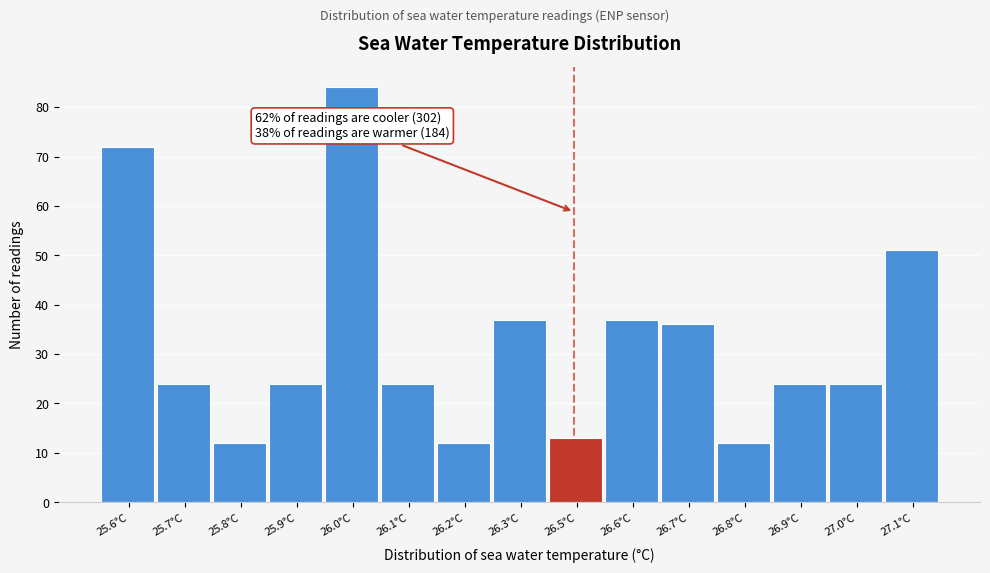

Reading left to right, what are all the values shown in this chart?

72	24	12	24	84	24	12	37	13	37	36	12	24	24	51